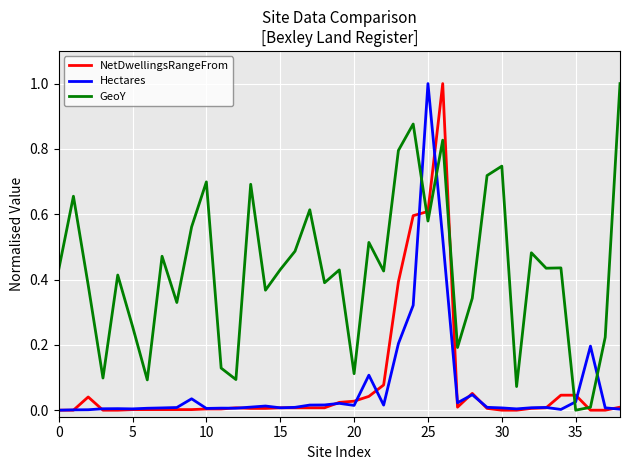

After their last crossing, which series has the higher values: Hectares or GeoY?

GeoY